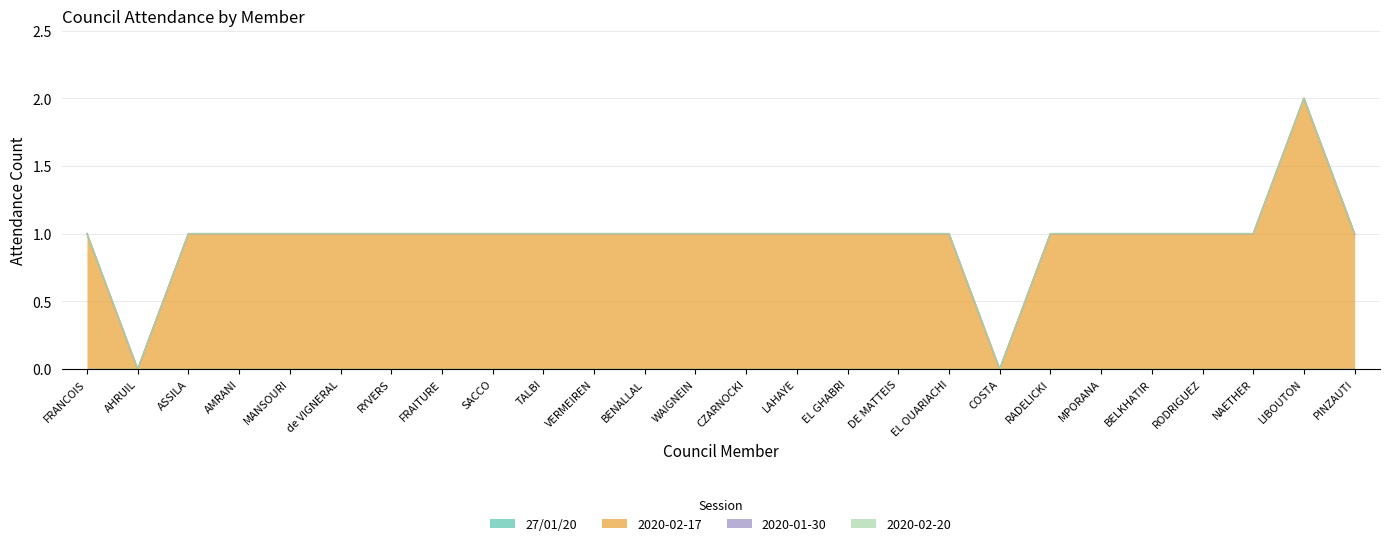

How many distinct data groups are displayed?

4